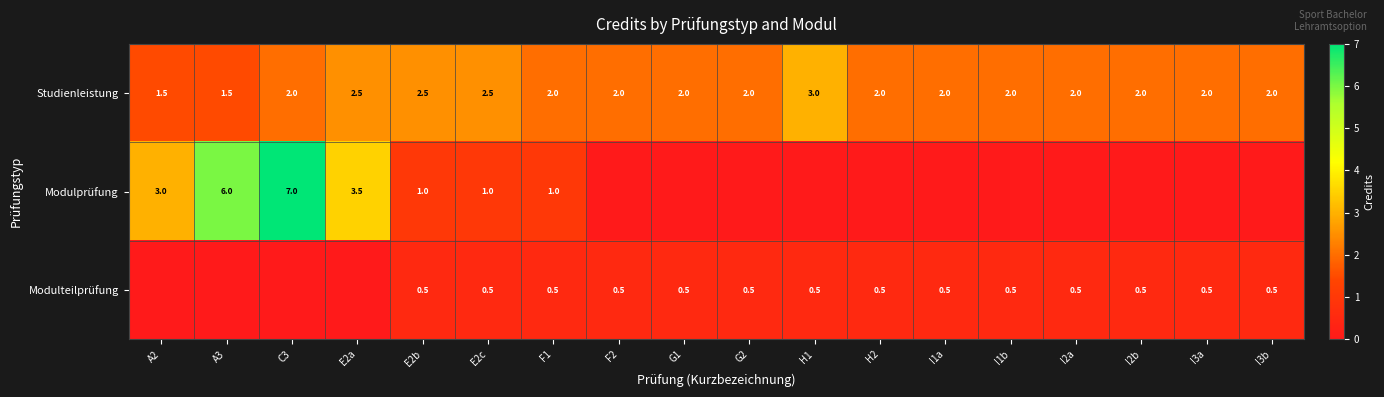

Rank the series at F1 from lowest to highest value.

Modulteilprüfung, Modulprüfung, Studienleistung